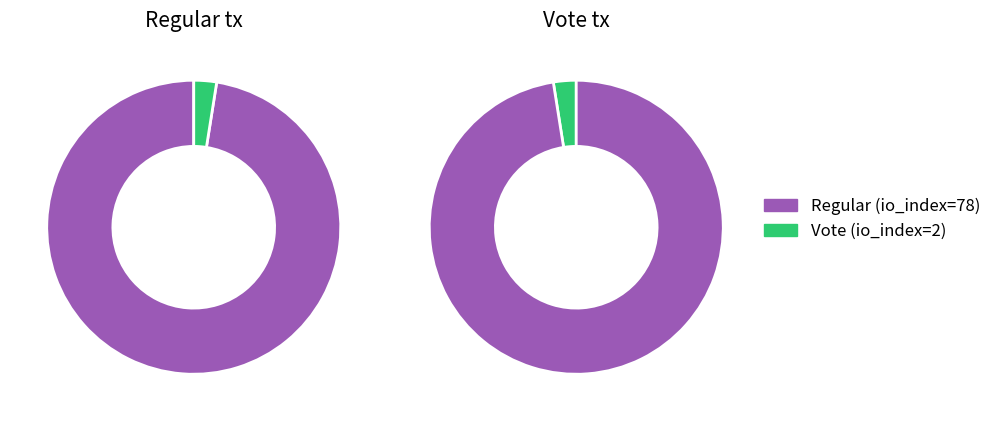

Is it true that Vote is 2% of the pie?

True